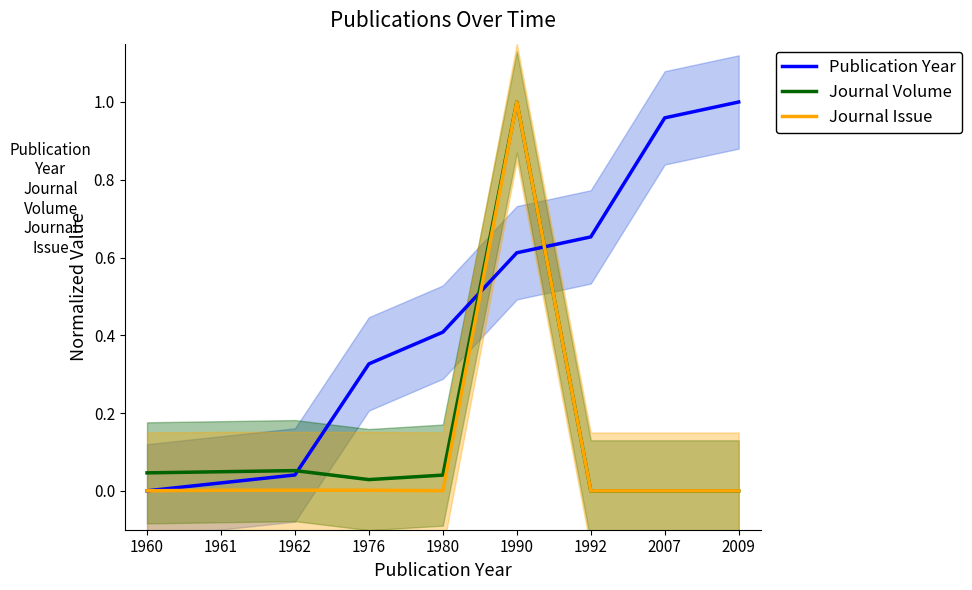

What are all the series names shown in the legend?

Publication Year, Journal Volume, Journal Issue